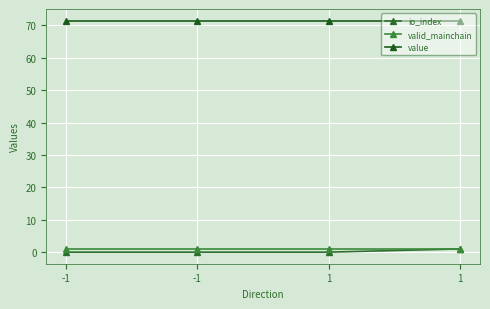

Is it true that valid_mainchain equals 1.3 at -1?

False